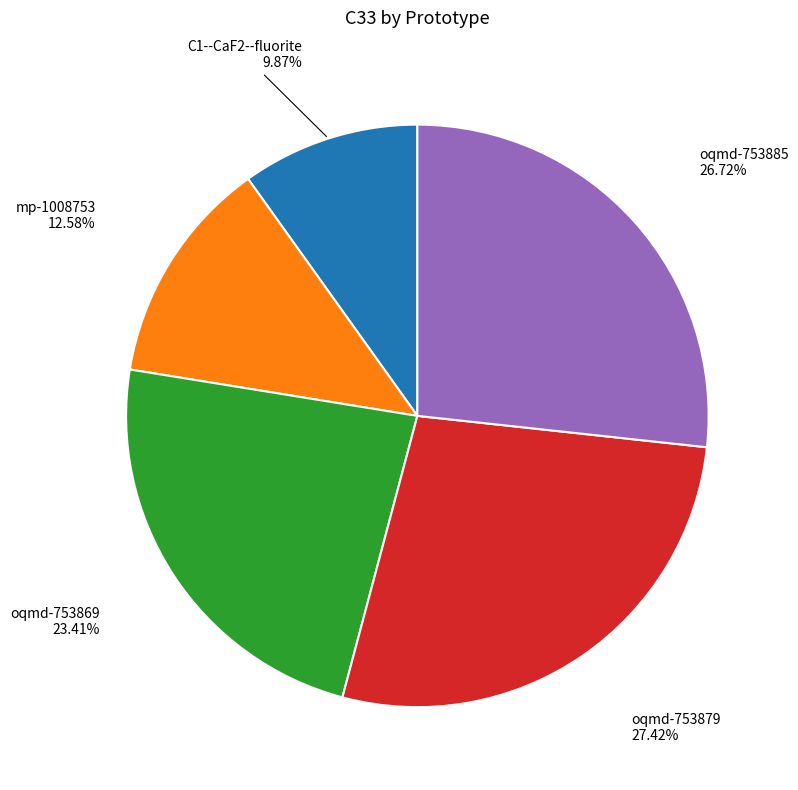

Does any single category account for the majority?

No